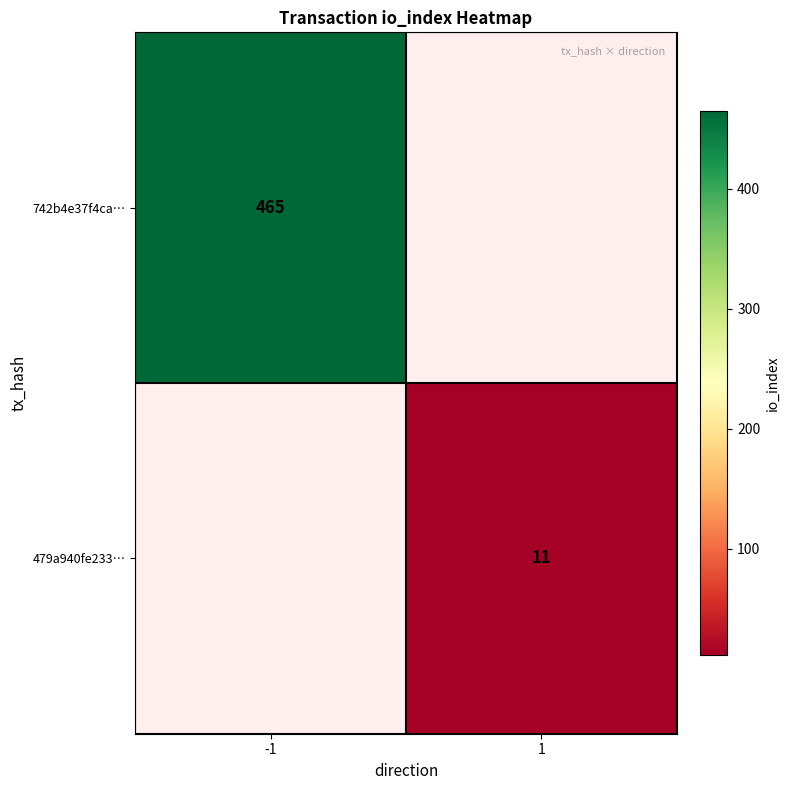

At how many categories does at least one series exceed 44?

1